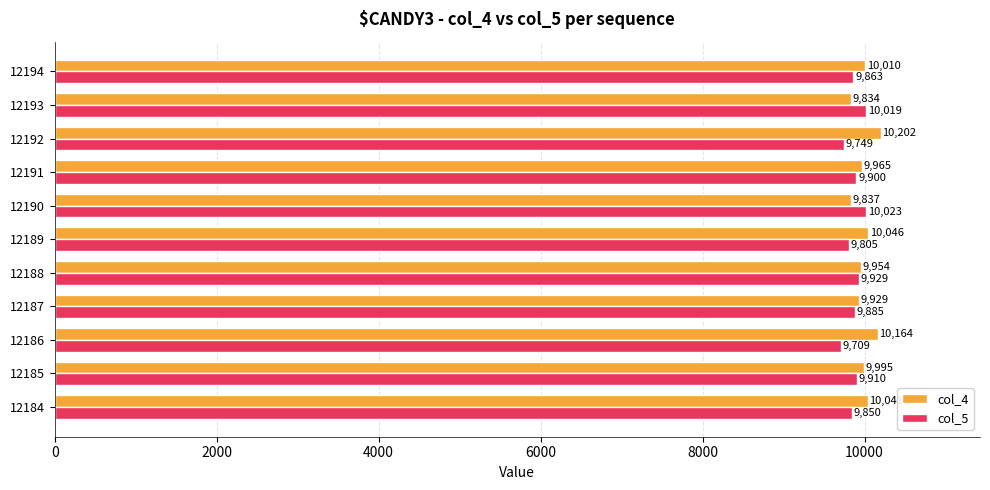

At how many categories does at least one series exceed 9949?

10